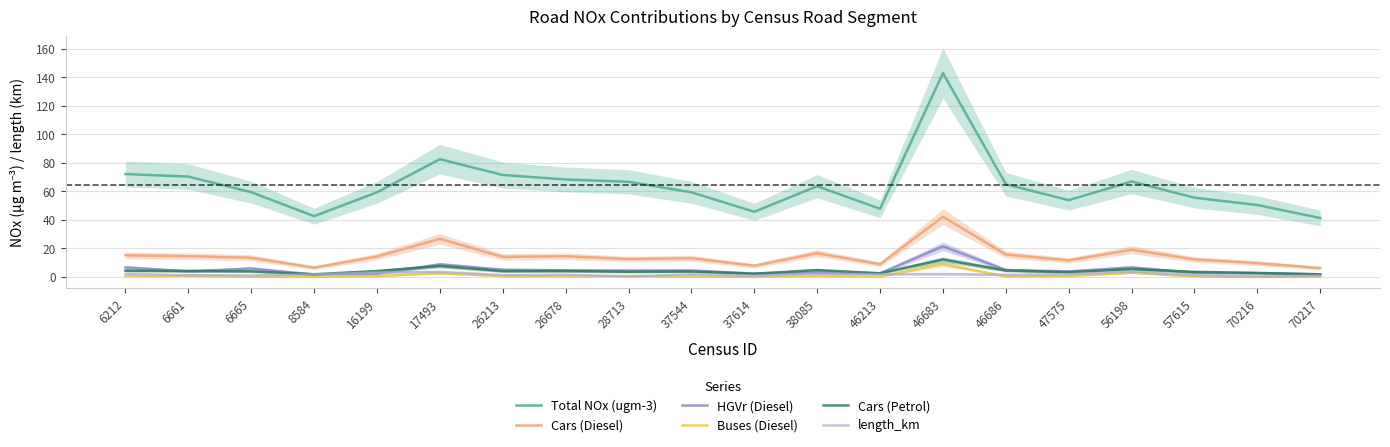

Where is the first local maximum for HGVr (Diesel)?

6665